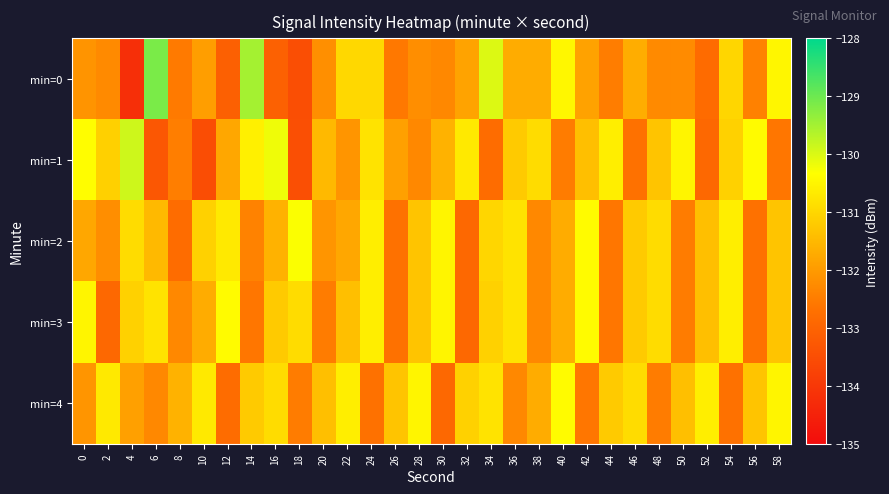

At how many categories does at least one series exceed -133?

30